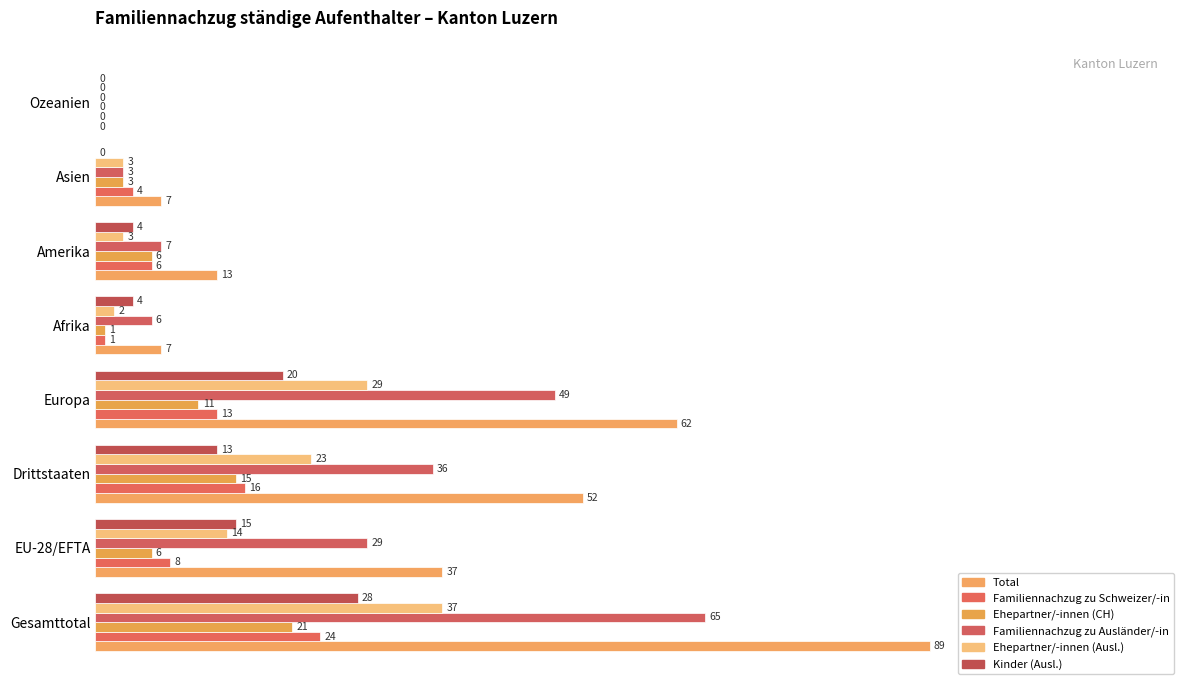

What are all the series names shown in the legend?

Total, Familiennachzug zu Schweizer/-in, Ehepartner/-innen (CH), Familiennachzug zu Ausländer/-in, Ehepartner/-innen (Ausl.), Kinder (Ausl.)